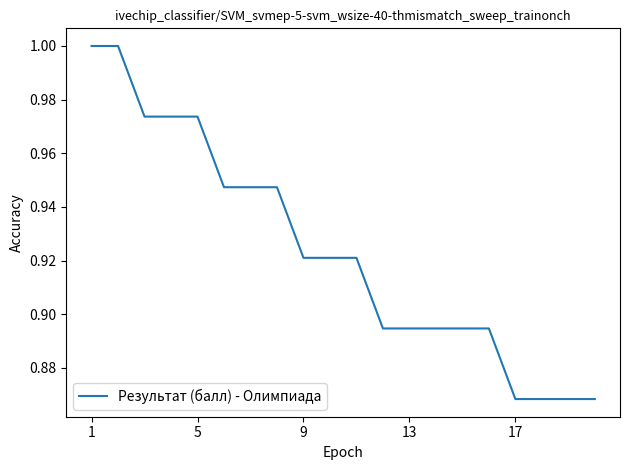

The chart shows a value of 1.4 at 9. True or false?

False